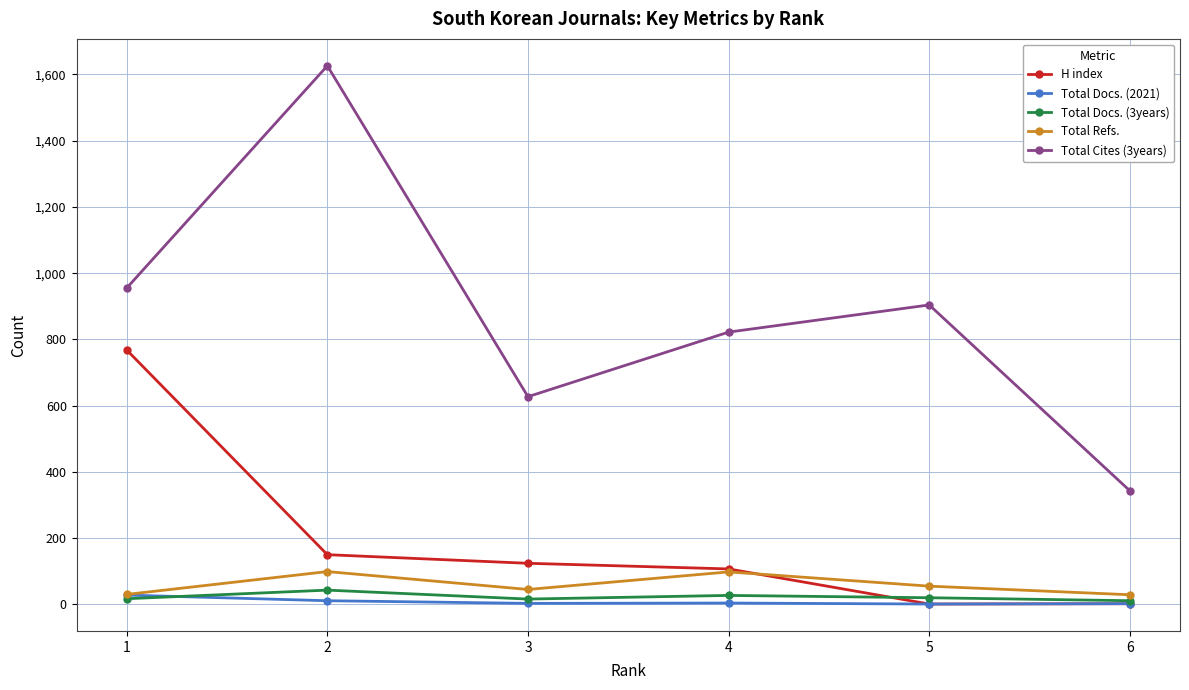

True or false: Total Docs. (3years) and H index cross at least once.

True